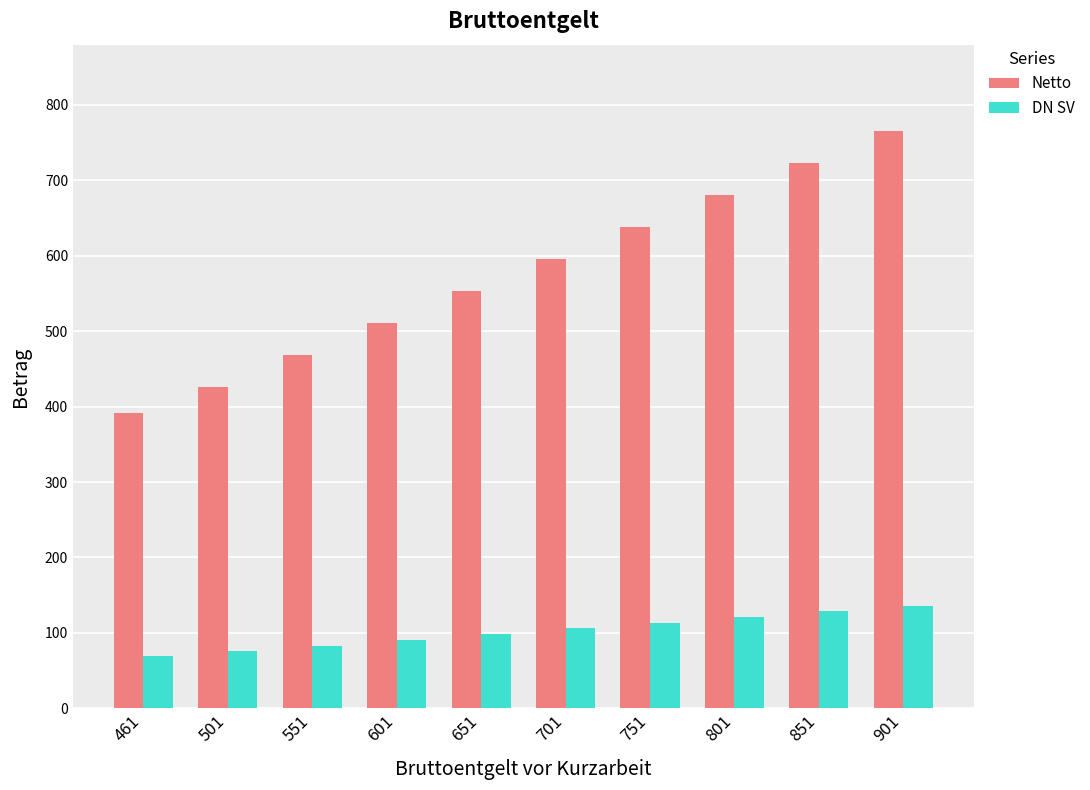

What is the highest value of the Netto series?

764.8